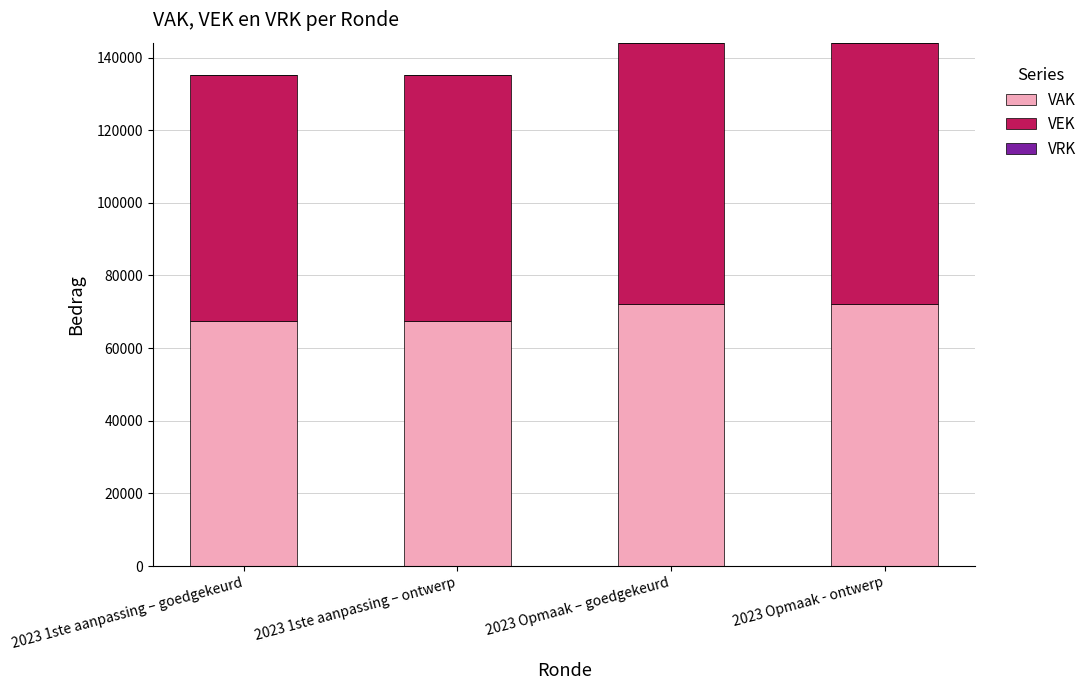

What is the total value across all series at 2023 Opmaak – goedgekeurd?

144104